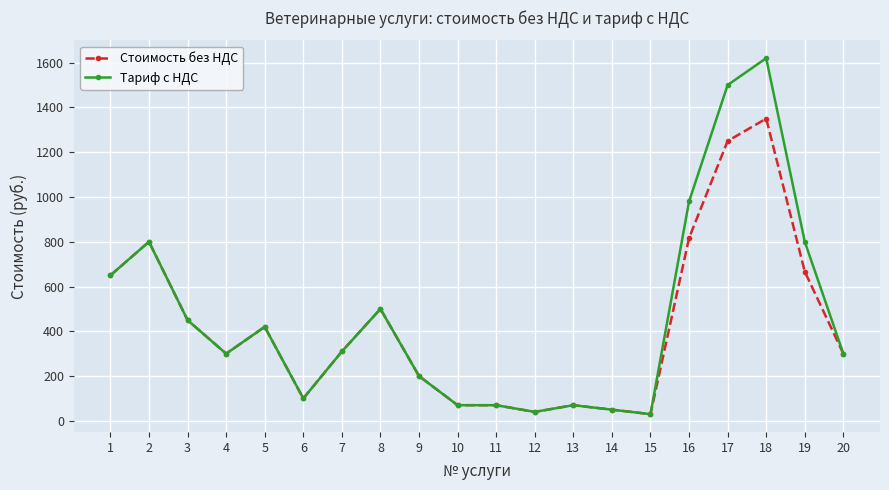

What is the difference between the maximum and second lowest values in the Тариф с НДС series?

1580.0